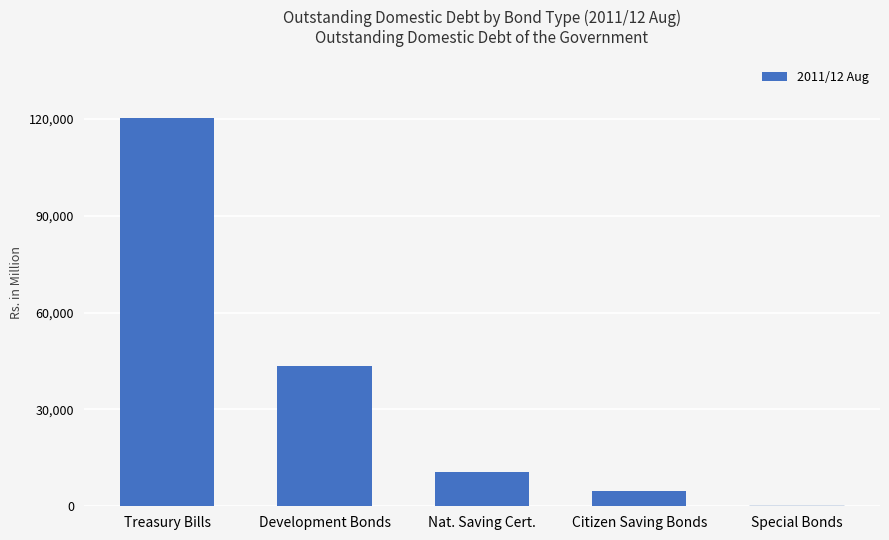

How many data points does each series have?

5